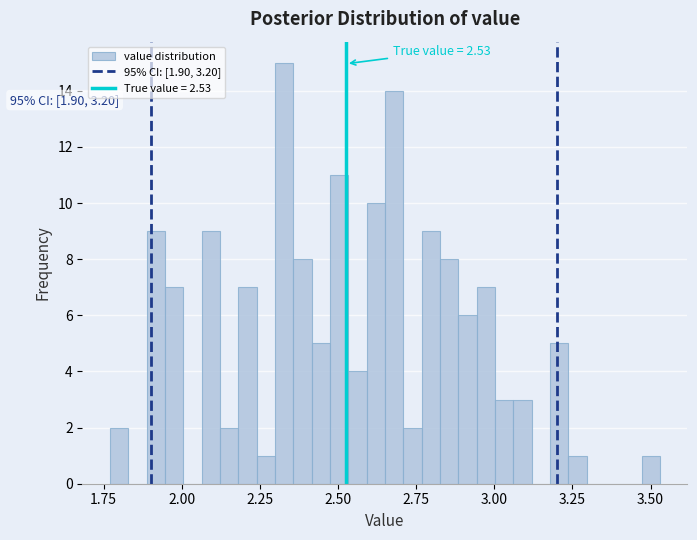

Around what value on the x-axis is the tallest bar? Give the approximate position of its centre, as read against the axis.

2.35